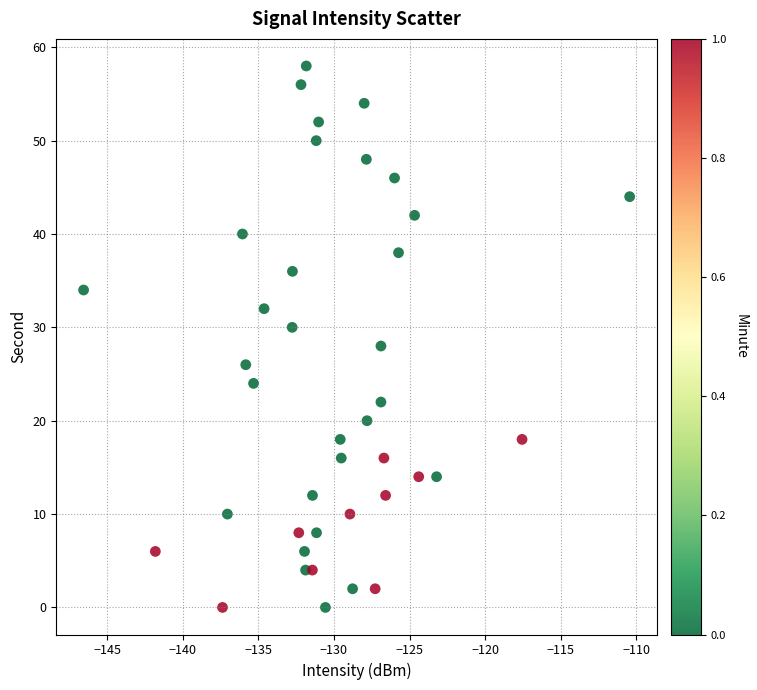

What is the range of Y values (max minus min)?

58